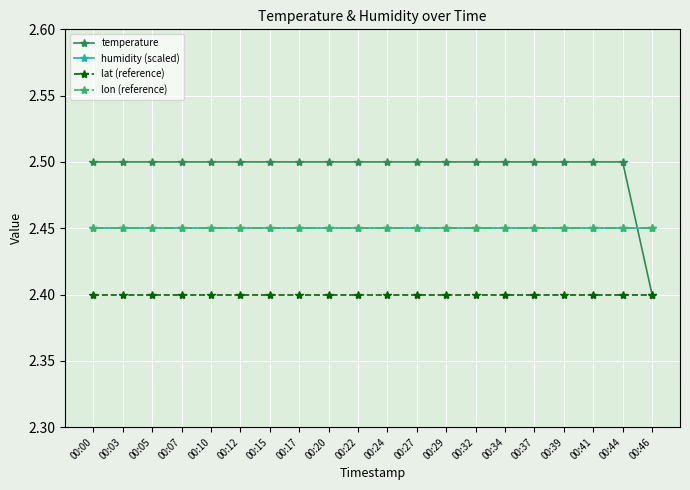

Count the temperature values in the range 2 to 3.

20